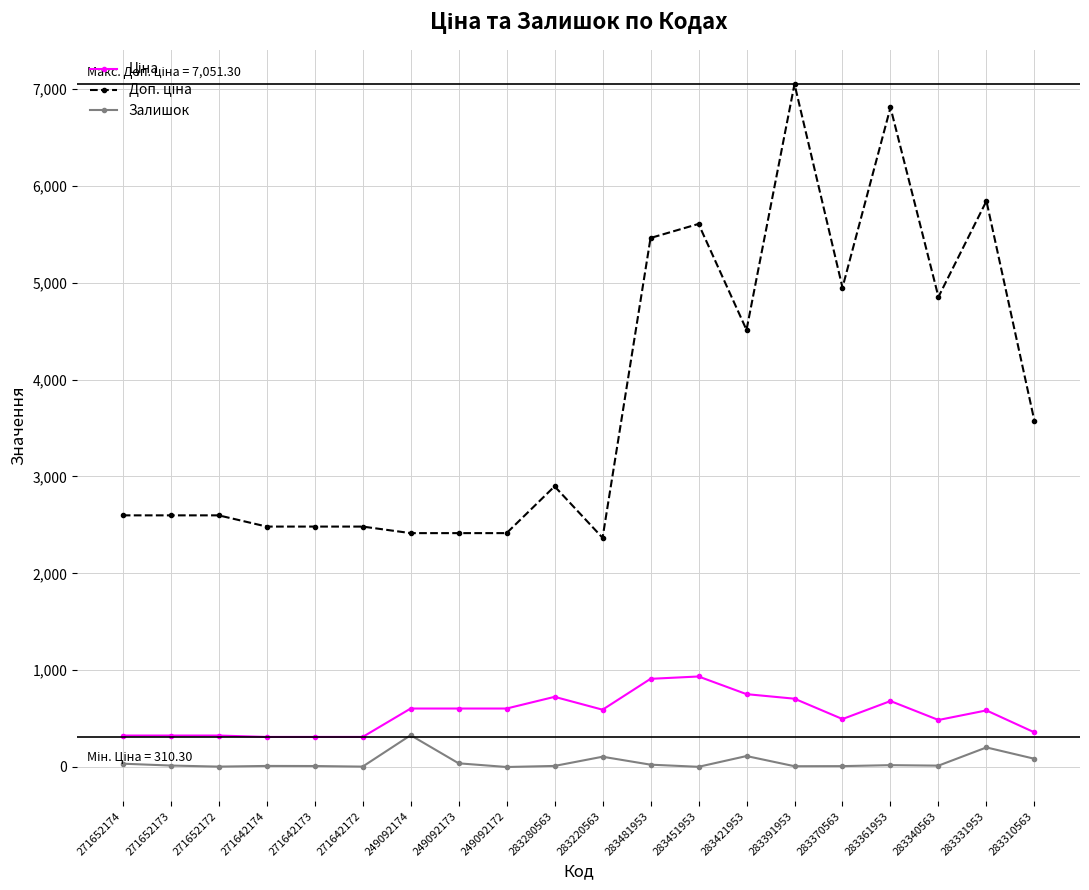

What is the average value of the Залишок series?

51.9